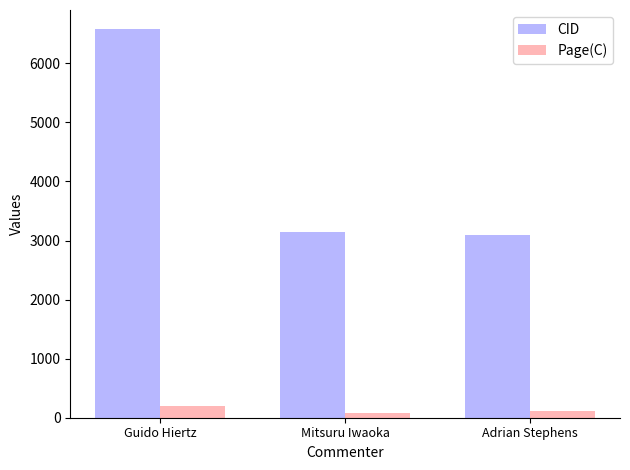

Is it true that Page(C) equals 77 at Mitsuru Iwaoka?

True